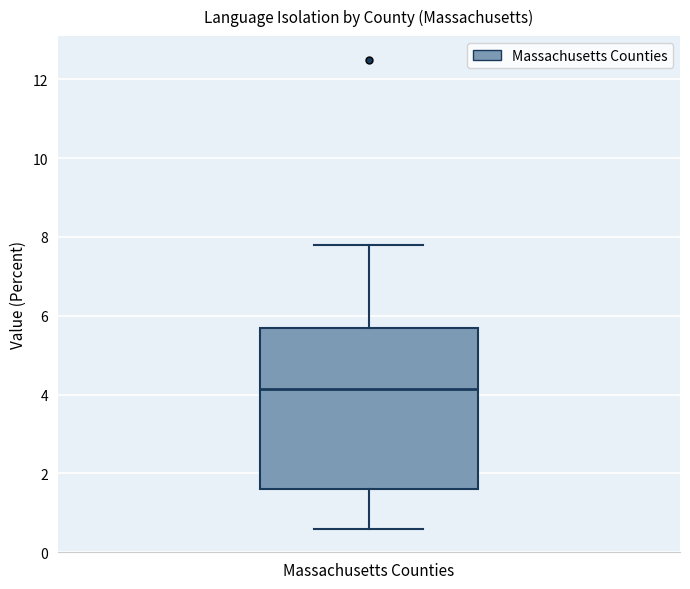

Read this box plot against the y-axis: the position of the median line, the range covered by the box, and the ends of both whiskers. The values are not printed on the chart, so give them approximately, as read against the axis.

median 4.2, box 1.6 to 5.8, whiskers 0.6 to 7.8